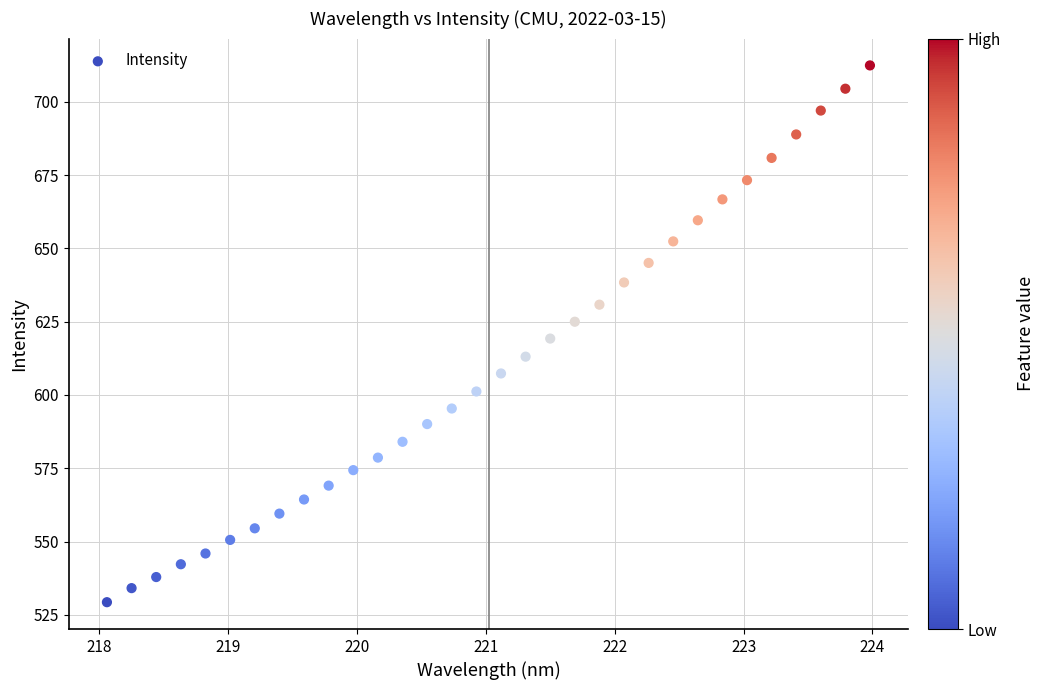

What is the range of Y values (max minus min)?

183.2